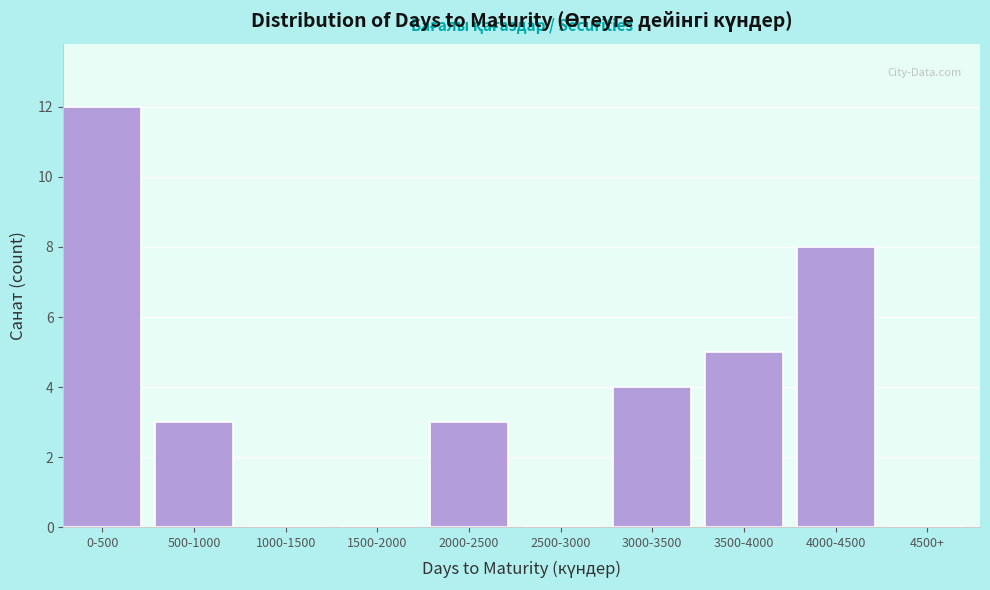

Reading left to right, transcribe all the data shown in this chart.

0-500=12	500-1000=3	1000-1500=0	1500-2000=0	2000-2500=3	2500-3000=0	3000-3500=4	3500-4000=5	4000-4500=8	4500+=0